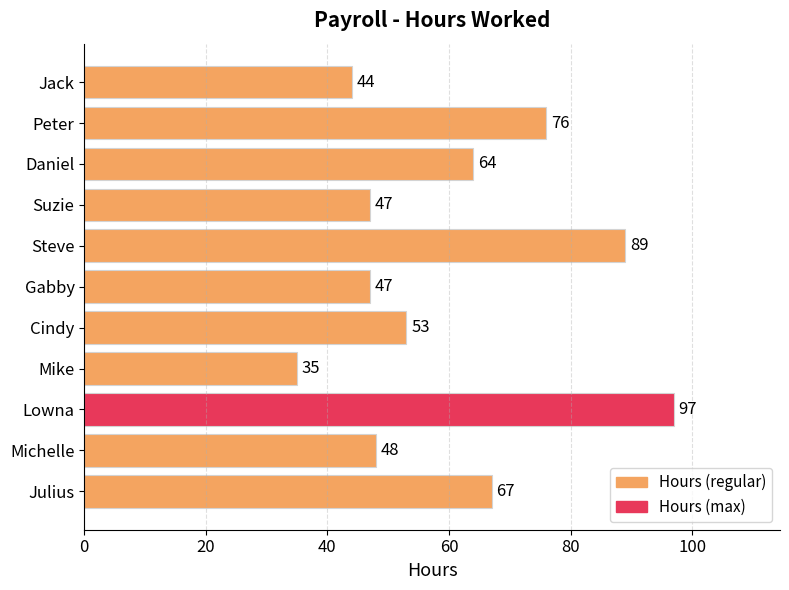

Between Michelle and Cindy, which is larger?

Cindy